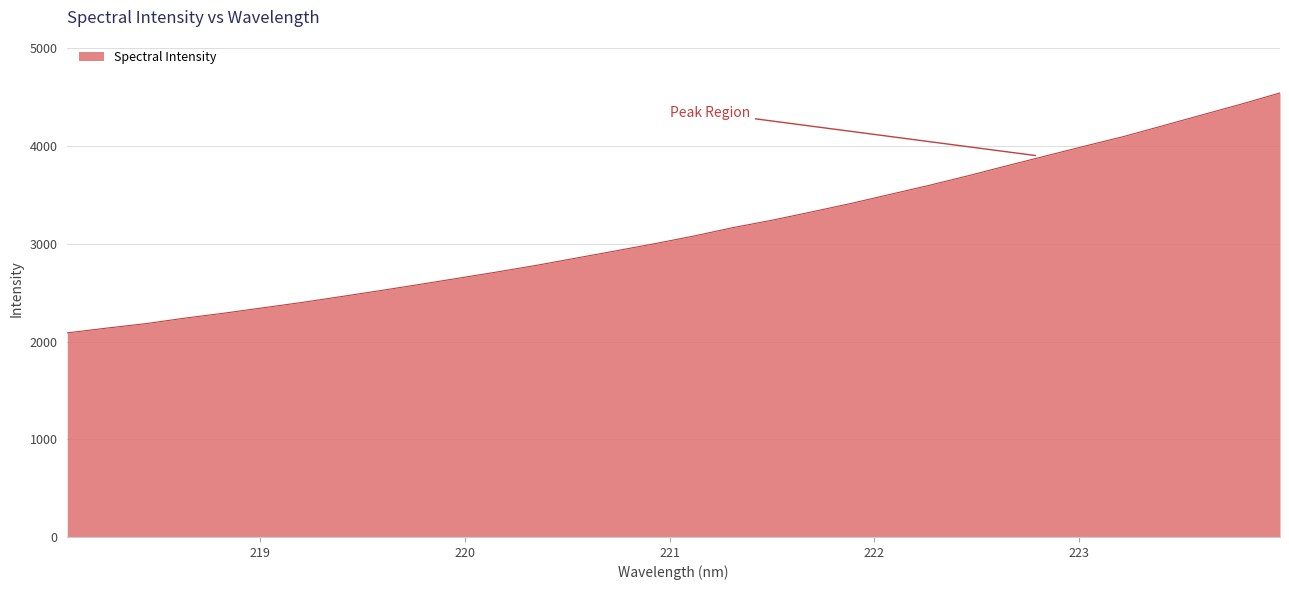

What is the minimum value shown in the chart?

2088.9